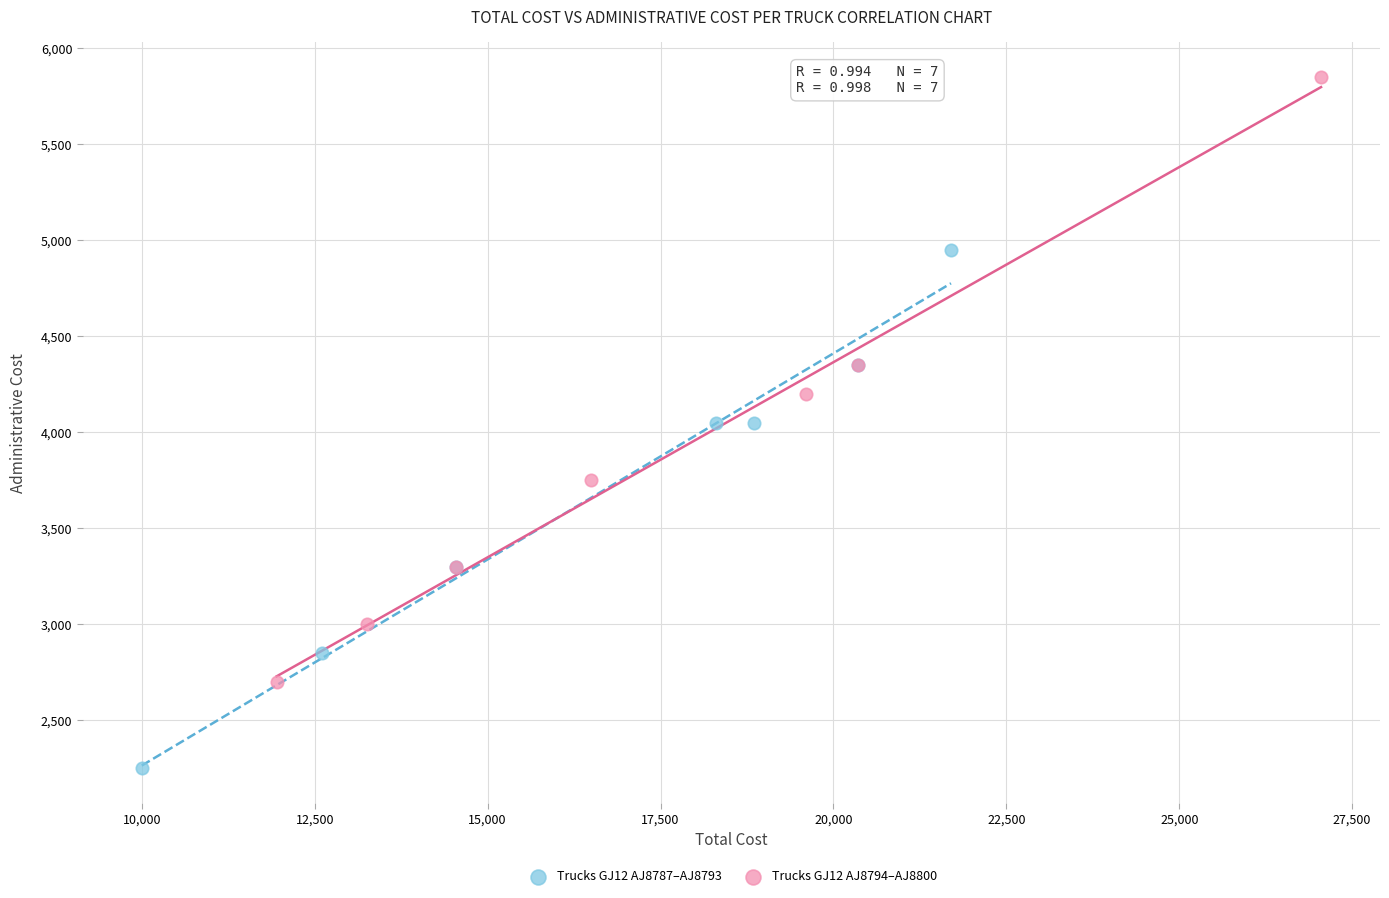

Which series has the widest spread of Y values?

Trucks GJ12 AJ8794–AJ8800